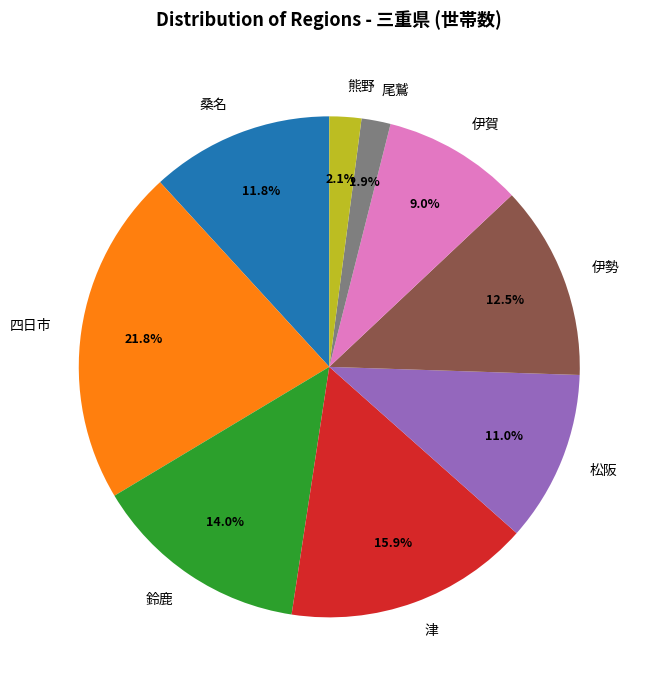

What is the ratio of the value at 津 to the value at 四日市?

0.7